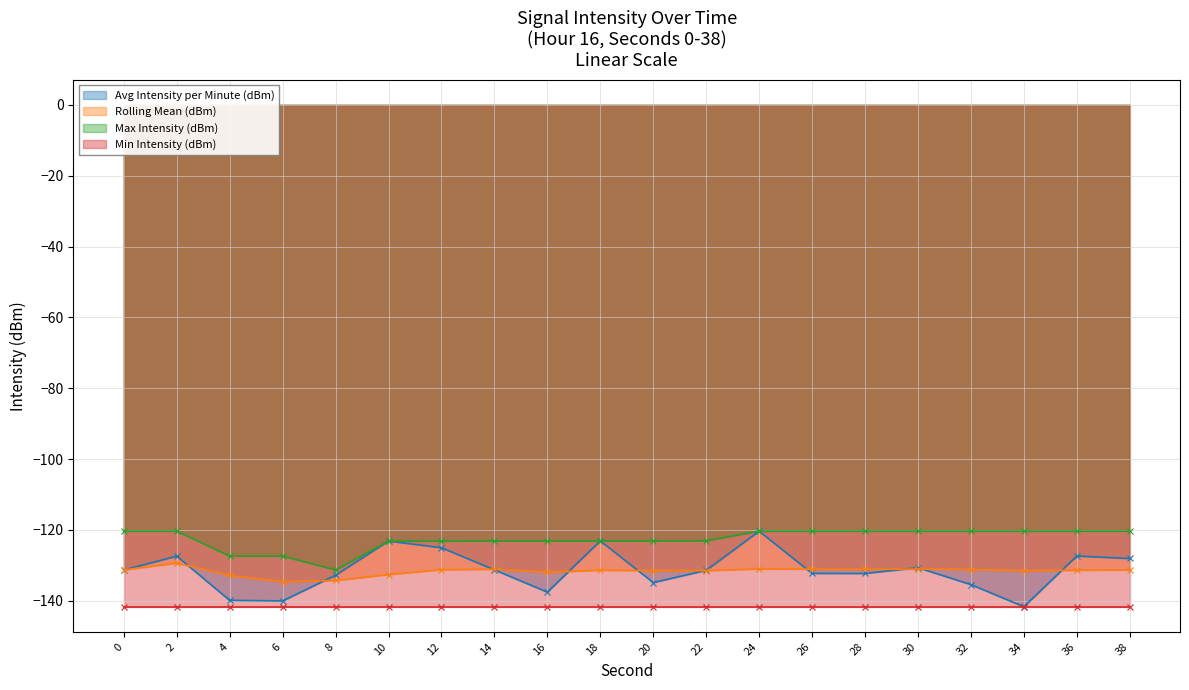

What is the difference between the maximum and minimum values in the Max Intensity (dBm) series?

11.0